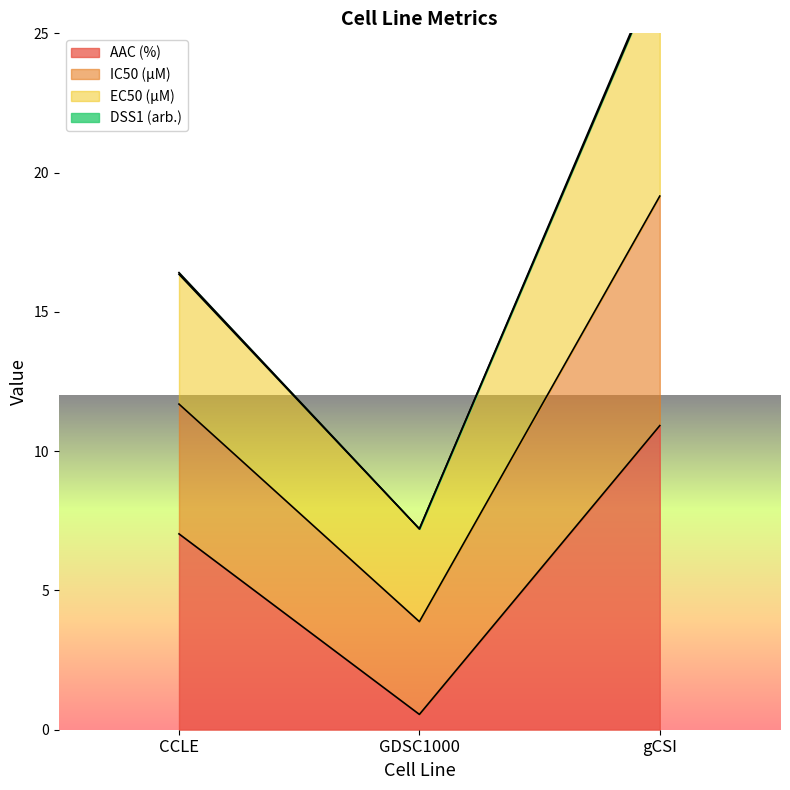

What is the value of the AAC (%) point at the 1st from the left?

7.0